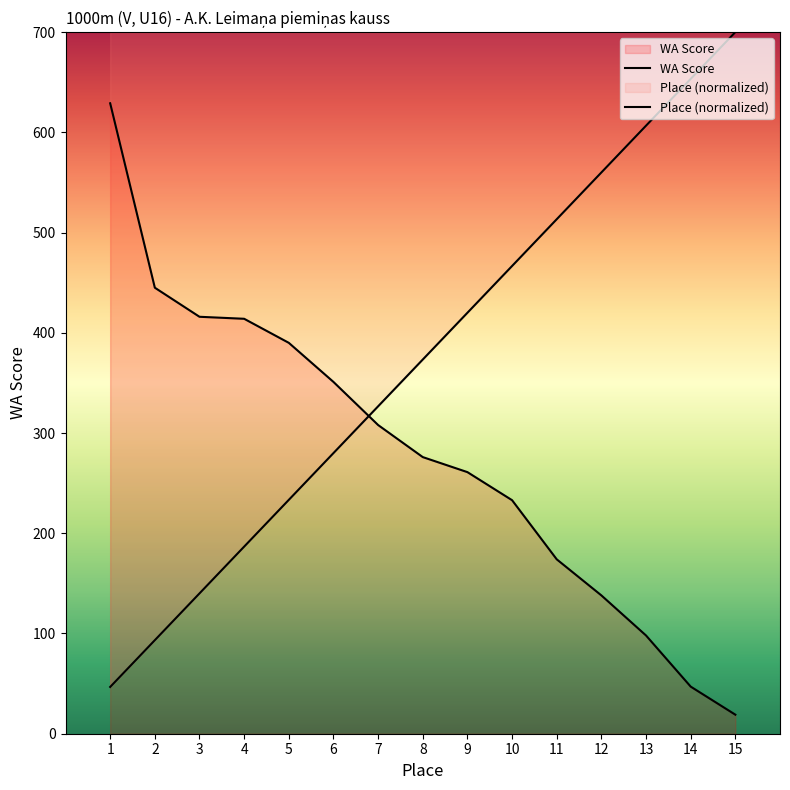

Read the Place (normalized) value at 10.

466.7